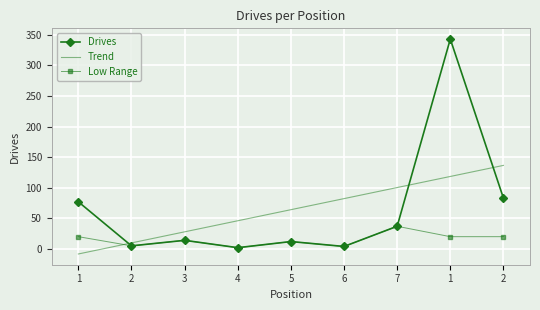

What are all the series names shown in the legend?

Drives, Trend, Low Range